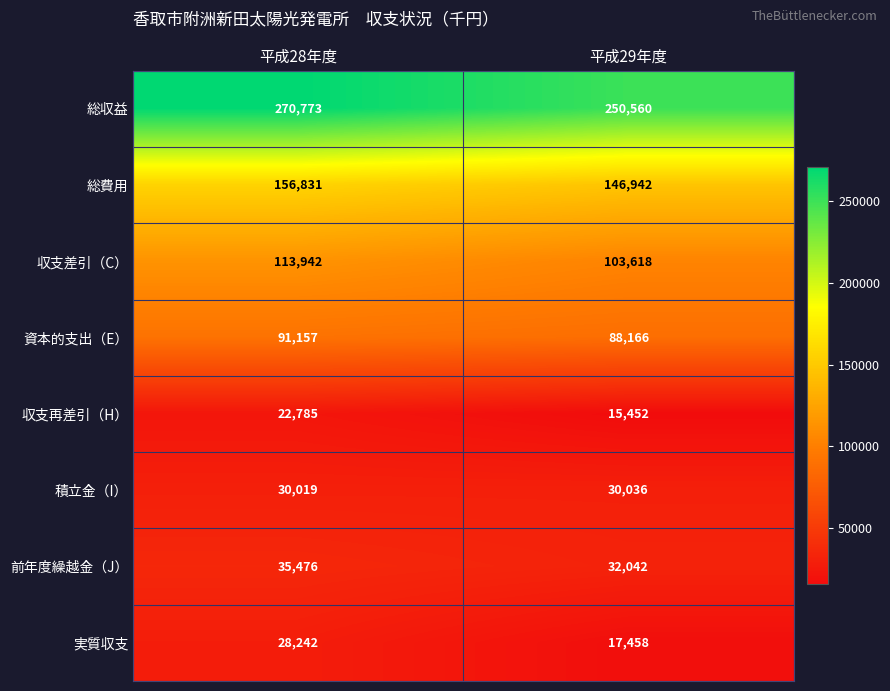

Reading left to right, what are all the values shown in this chart?

総収益: 270773	250560
総費用: 156831	146942
収支差引（C）: 113942	103618
資本的支出（E）: 91157	88166
収支再差引（H）: 22785	15452
積立金（I）: 30019	30036
前年度繰越金（J）: 35476	32042
実質収支: 28242	17458